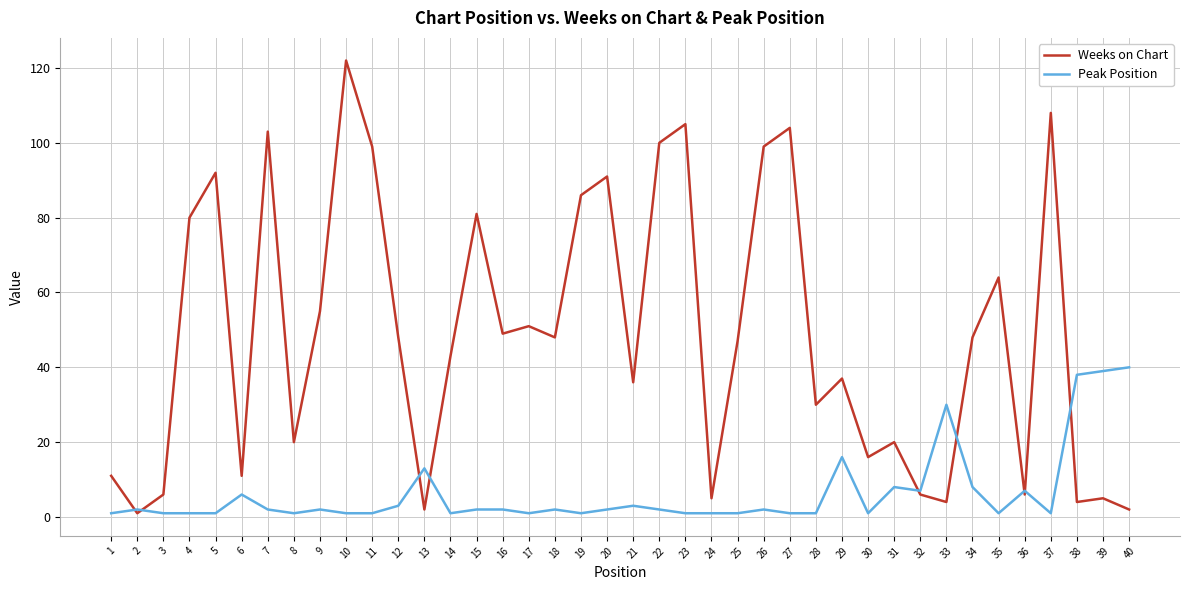

Reading left to right, extract all data points from this chart.

Weeks on Chart: 1=11	2=1	3=6	4=80	5=92	6=11	7=103	8=20	9=55	10=122	11=99	12=48	13=2	14=43	15=81	16=49	17=51	18=48	19=86	20=91	21=36	22=100	23=105	24=5	25=47	26=99	27=104	28=30	29=37	30=16	31=20	32=6	33=4	34=48	35=64	36=6	37=108	38=4	39=5	40=2
Peak Position: 1=1	2=2	3=1	4=1	5=1	6=6	7=2	8=1	9=2	10=1	11=1	12=3	13=13	14=1	15=2	16=2	17=1	18=2	19=1	20=2	21=3	22=2	23=1	24=1	25=1	26=2	27=1	28=1	29=16	30=1	31=8	32=7	33=30	34=8	35=1	36=7	37=1	38=38	39=39	40=40